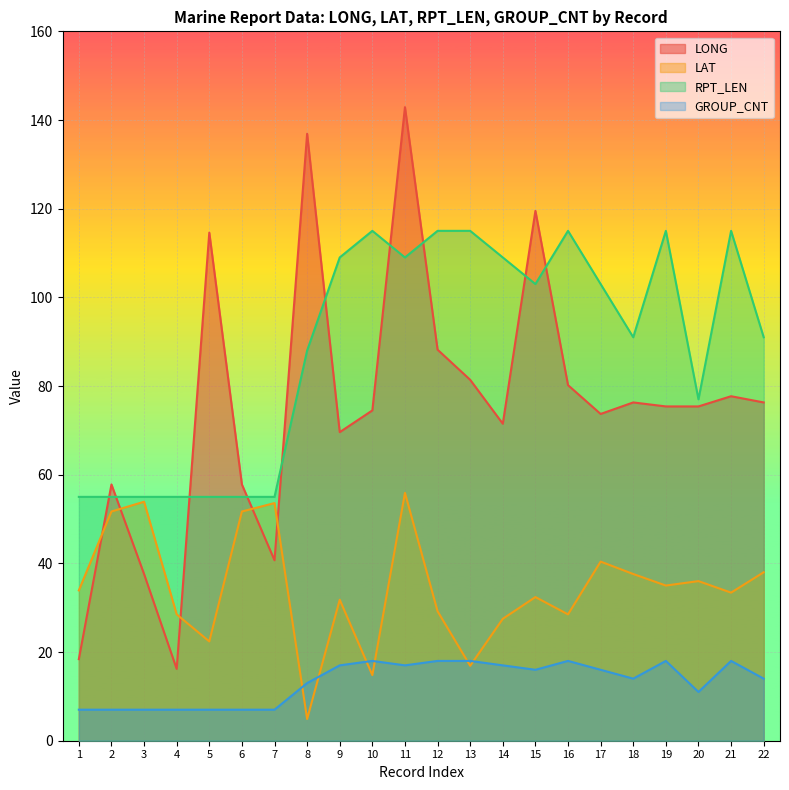

Is the value of LONG at 19 greater than the value of RPT_LEN at 16?

No